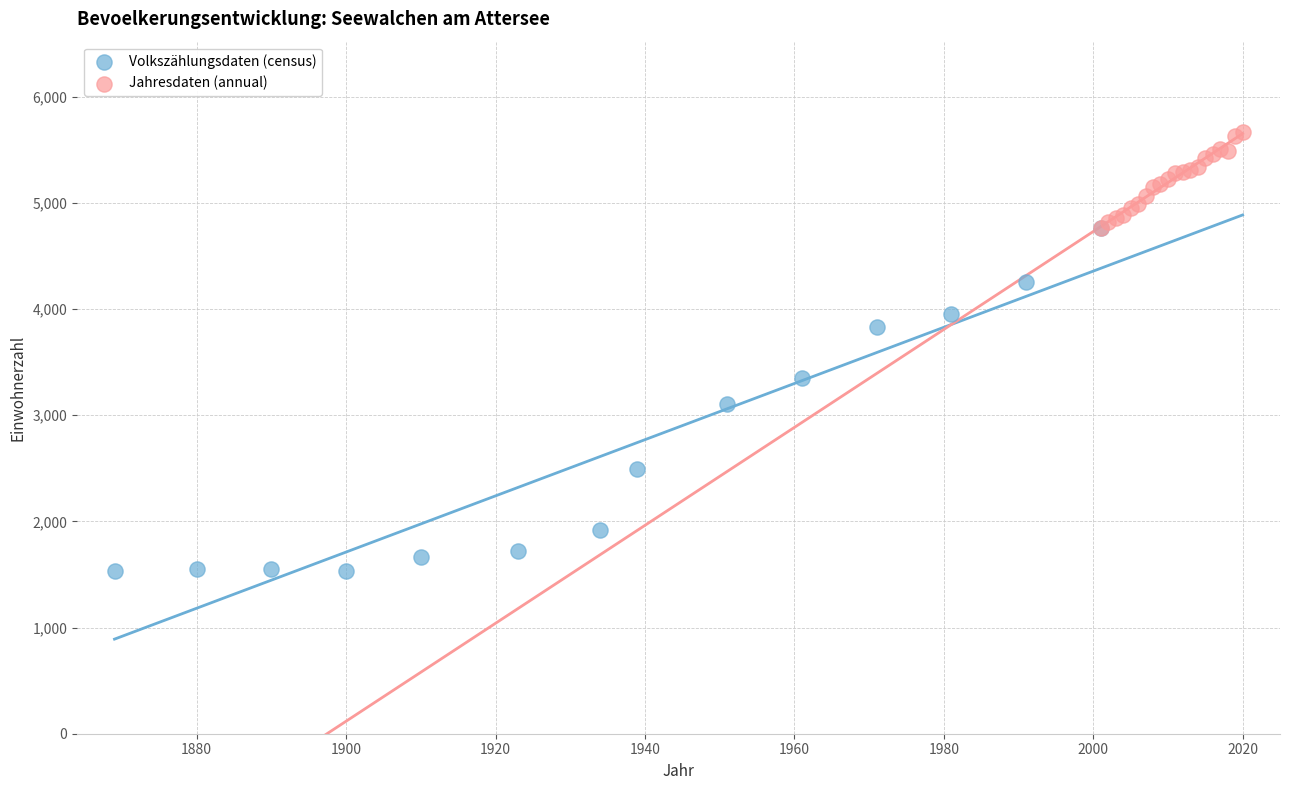

Which series contains the lowest Y value?

Volkszählungsdaten (census)